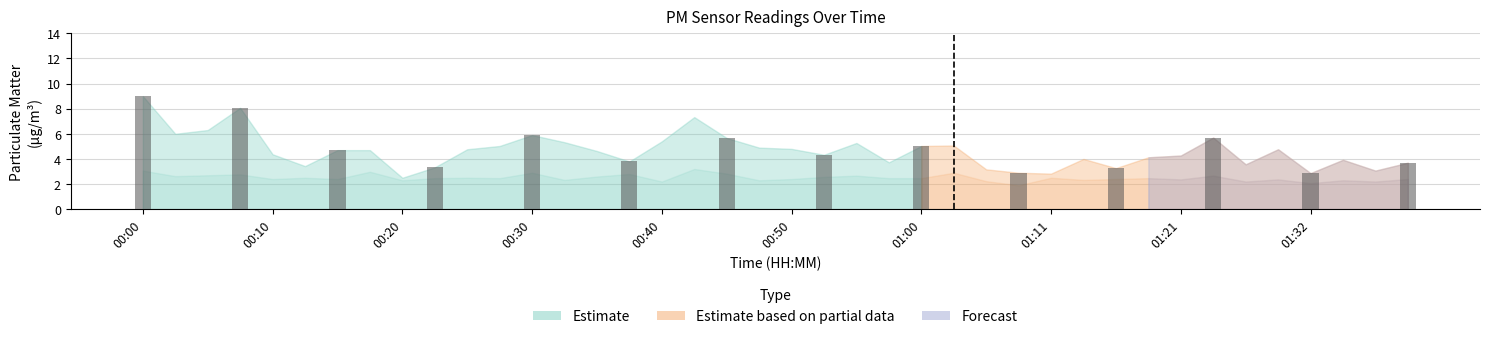

Reading left to right, transcribe all the data shown in this chart.

9.0	8.1	4.7	3.3	5.9	3.8	5.7	4.3	5.0	2.9	3.3	5.7	2.9	3.7